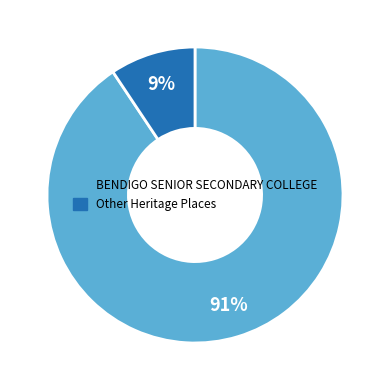

Is there any slice that represents more than half of the pie?

Yes